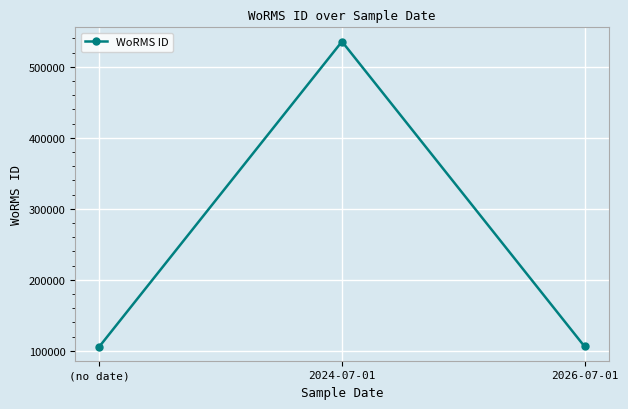

Approximately how many times larger is the value at 2024-07-01 compared to 2026-07-01?

5.0